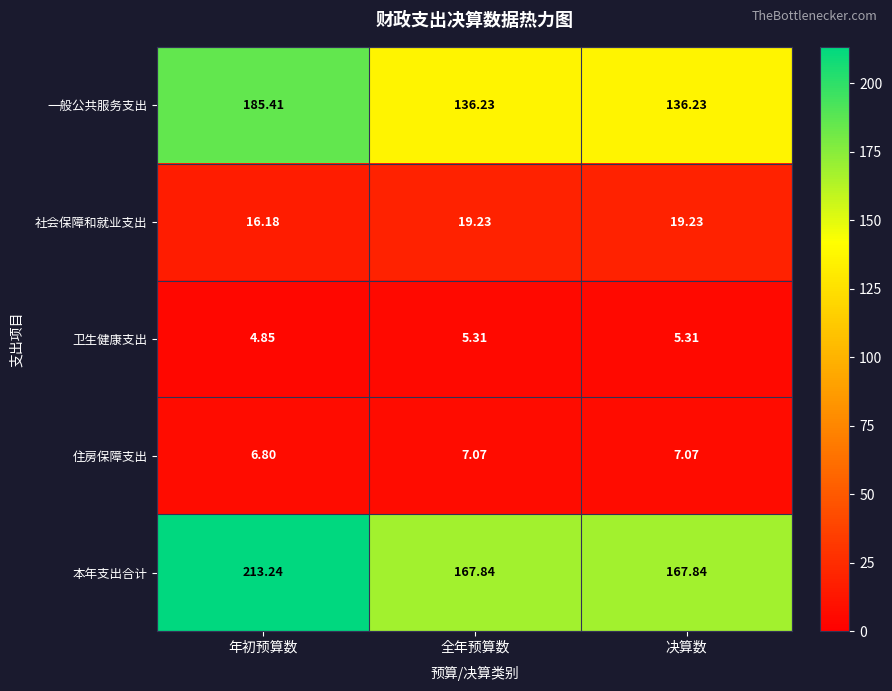

How many series are shown in this chart?

5